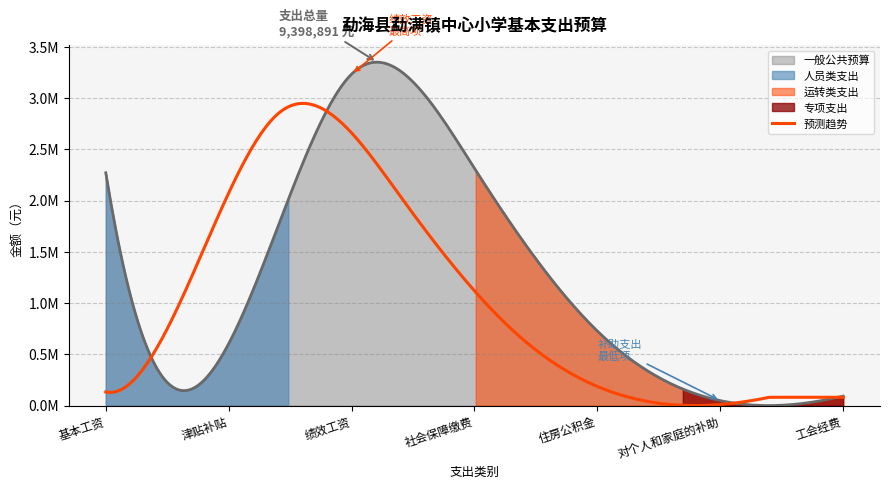

List the labels in order of value, smallest first.

对个人和家庭的补助, 工会经费, 津贴补贴, 住房公积金, 基本工资, 社会保障缴费, 绩效工资